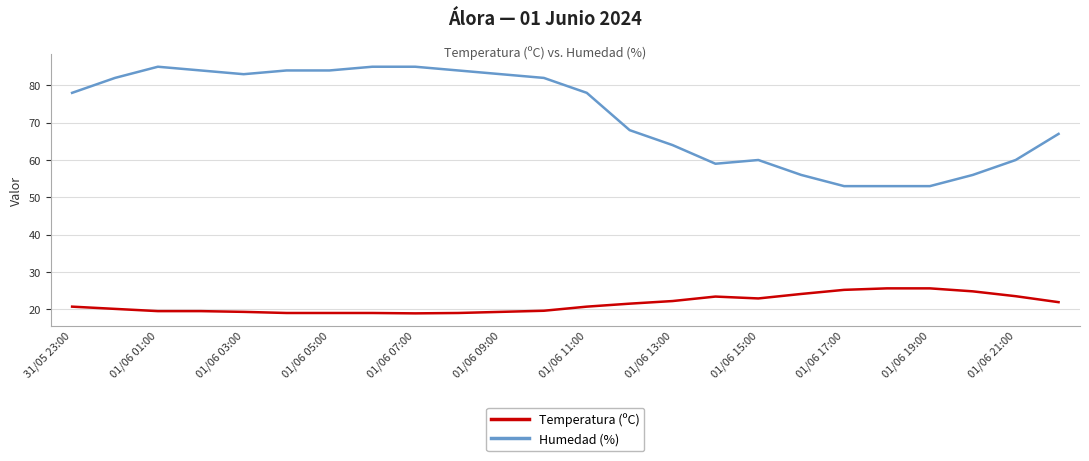

How many lines are shown in the chart?

2